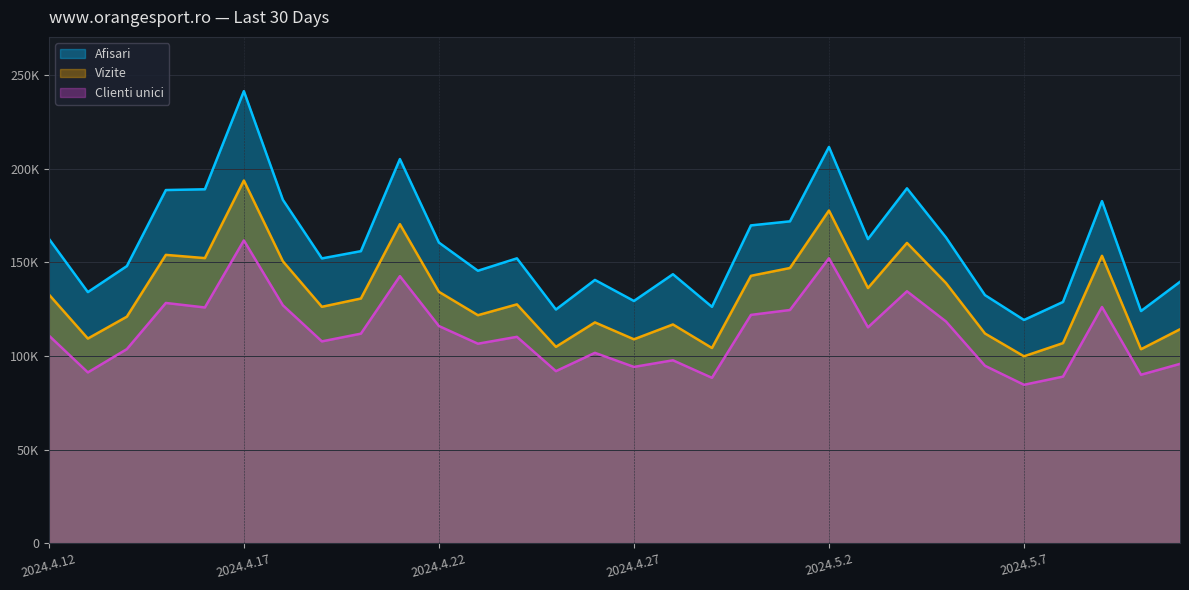

At which label does Clienti unici reach its minimum?

2024.5.7